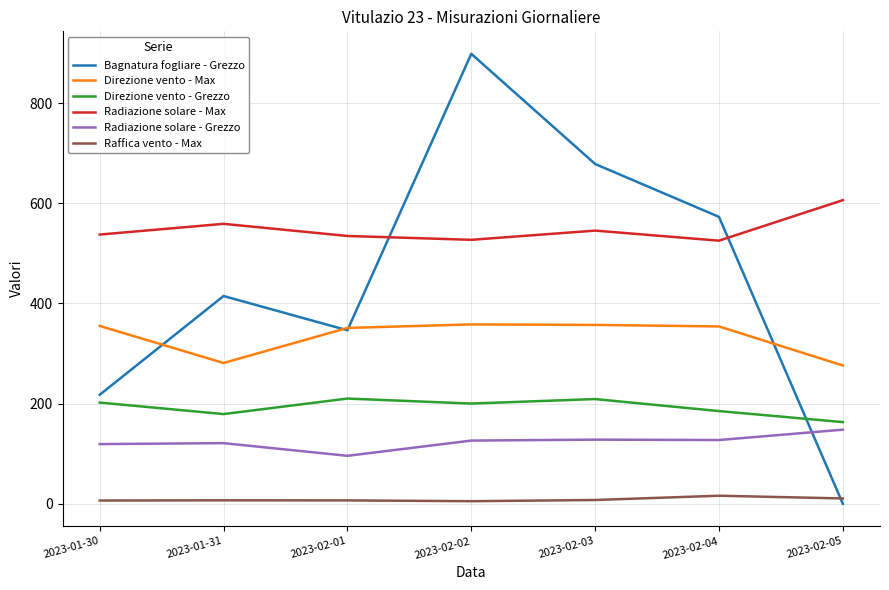

True or false: Raffica vento - Max and Radiazione solare - Grezzo intersect in this chart.

False